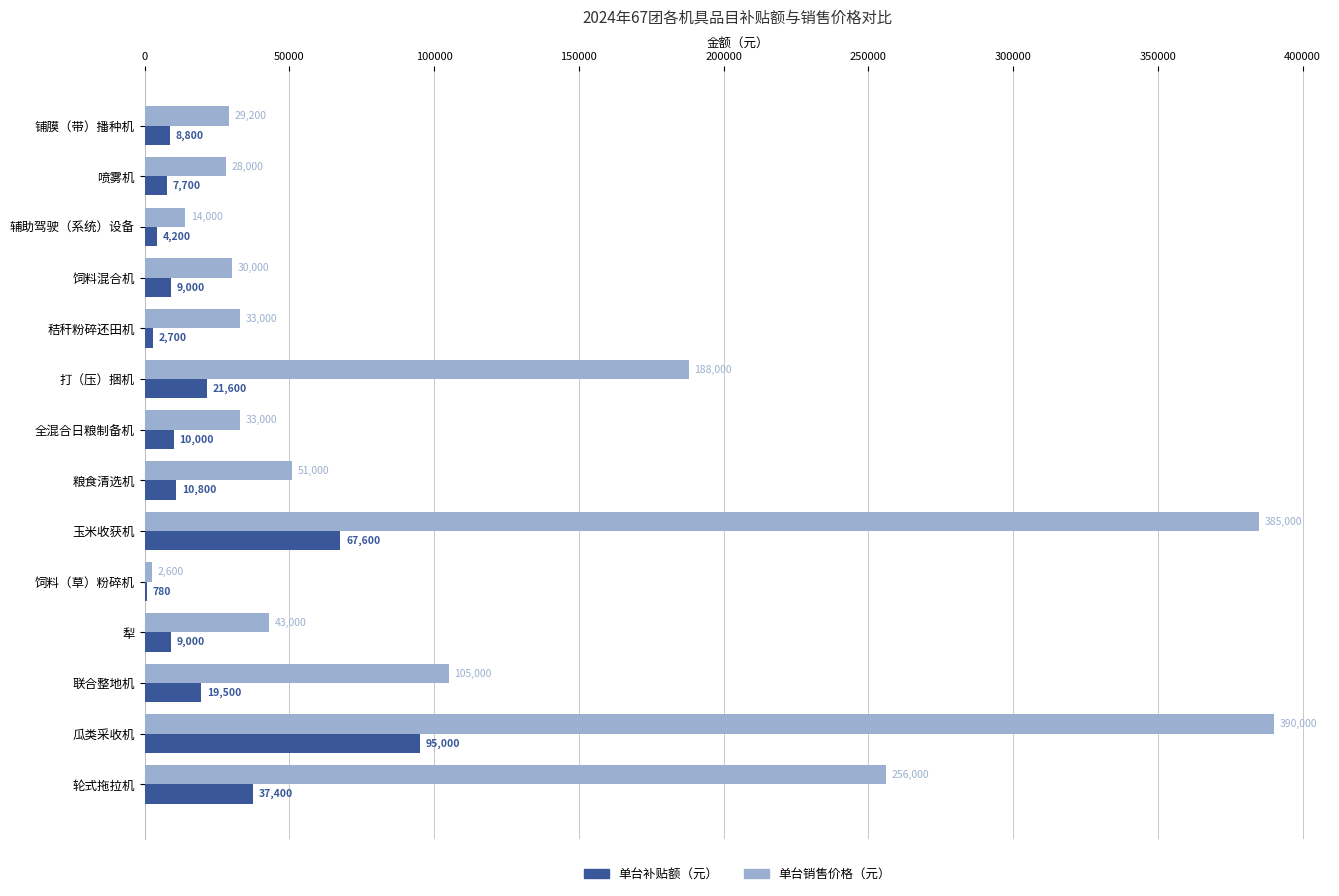

Which series changed the most between 饲料（草）粉碎机 and 犁?

单台销售价格（元）